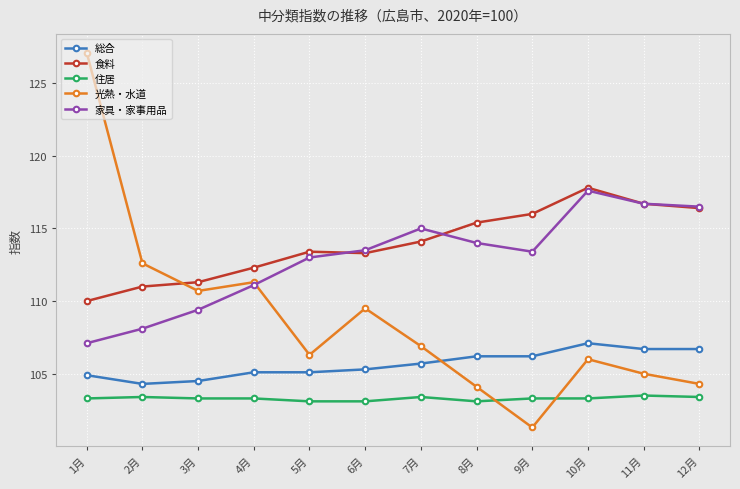

How many interior local peaks does the 光熱・水道 series have?

3